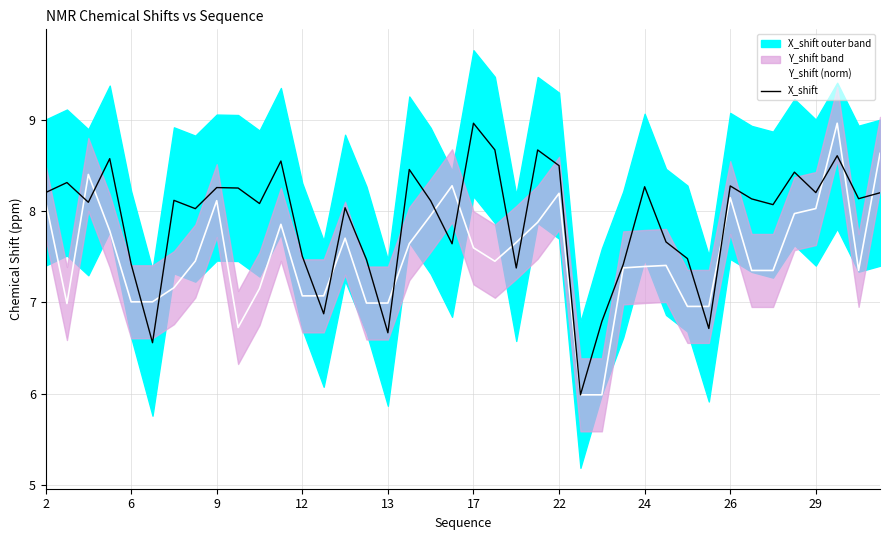

What is the sum of the Y_shift (norm) values at 22 and 17?

15.8